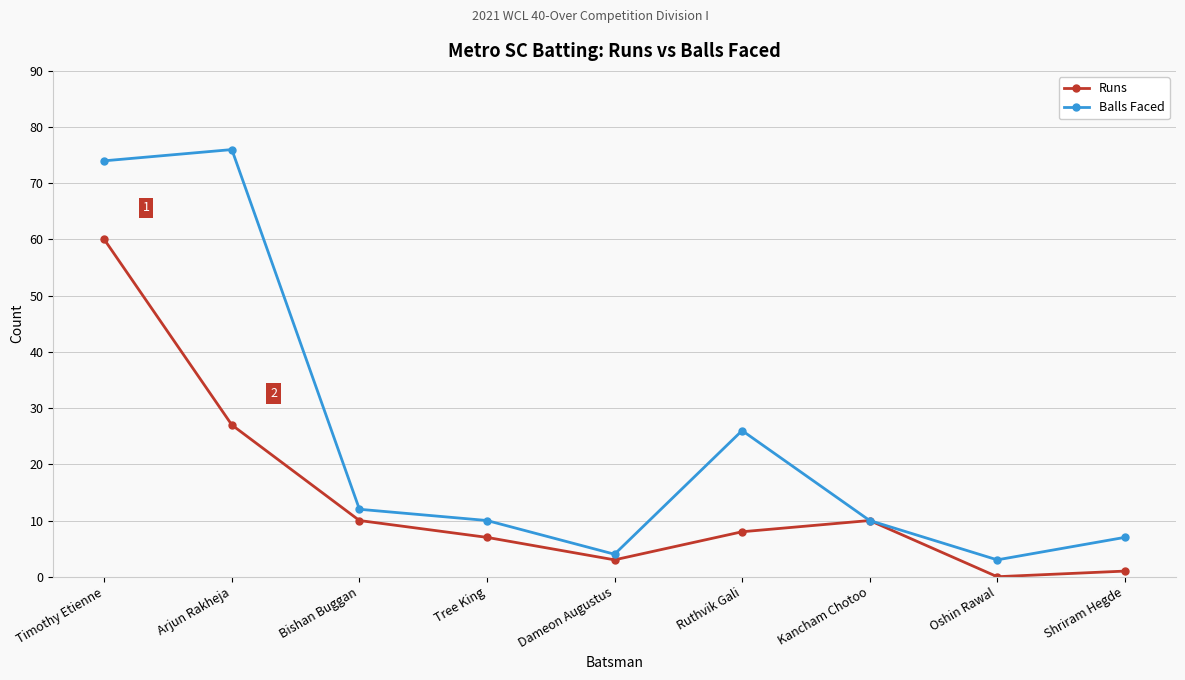

Reading left to right, extract all data points from this chart.

Runs: Timothy Etienne=60	Arjun Rakheja=27	Bishan Buggan=10	Tree King=7	Dameon Augustus=3	Ruthvik Gali=8	Kancham Chotoo=10	Oshin Rawal=0	Shriram Hegde=1
Balls Faced: Timothy Etienne=74	Arjun Rakheja=76	Bishan Buggan=12	Tree King=10	Dameon Augustus=4	Ruthvik Gali=26	Kancham Chotoo=10	Oshin Rawal=3	Shriram Hegde=7